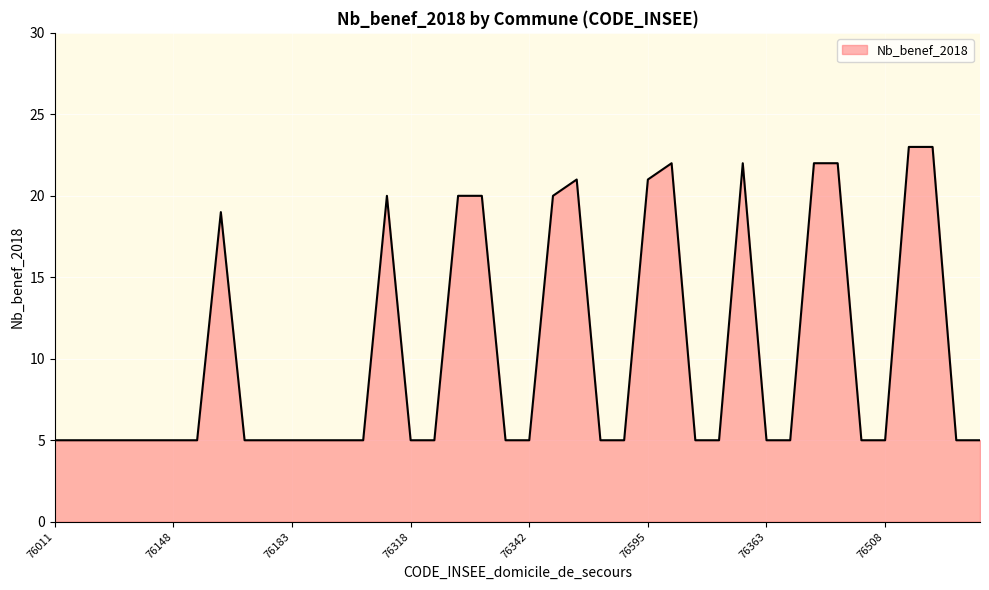

What is the difference between the maximum and second lowest values?

18